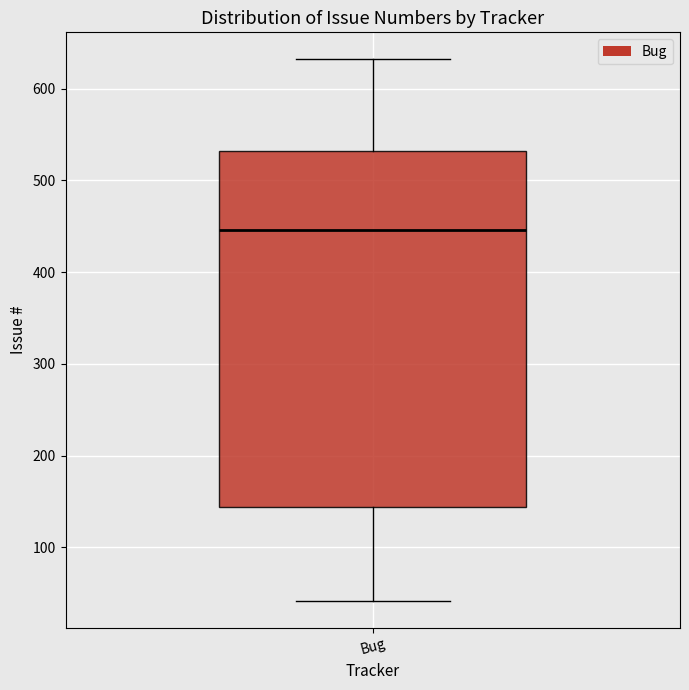

Transcribe this box plot: give where the median line is, the range the box spans, and where the two whiskers end, as read against the y-axis. The values are not printed on the chart, so give them approximately, as read against the axis.

median 450, box 140 to 530, whiskers 40 to 630